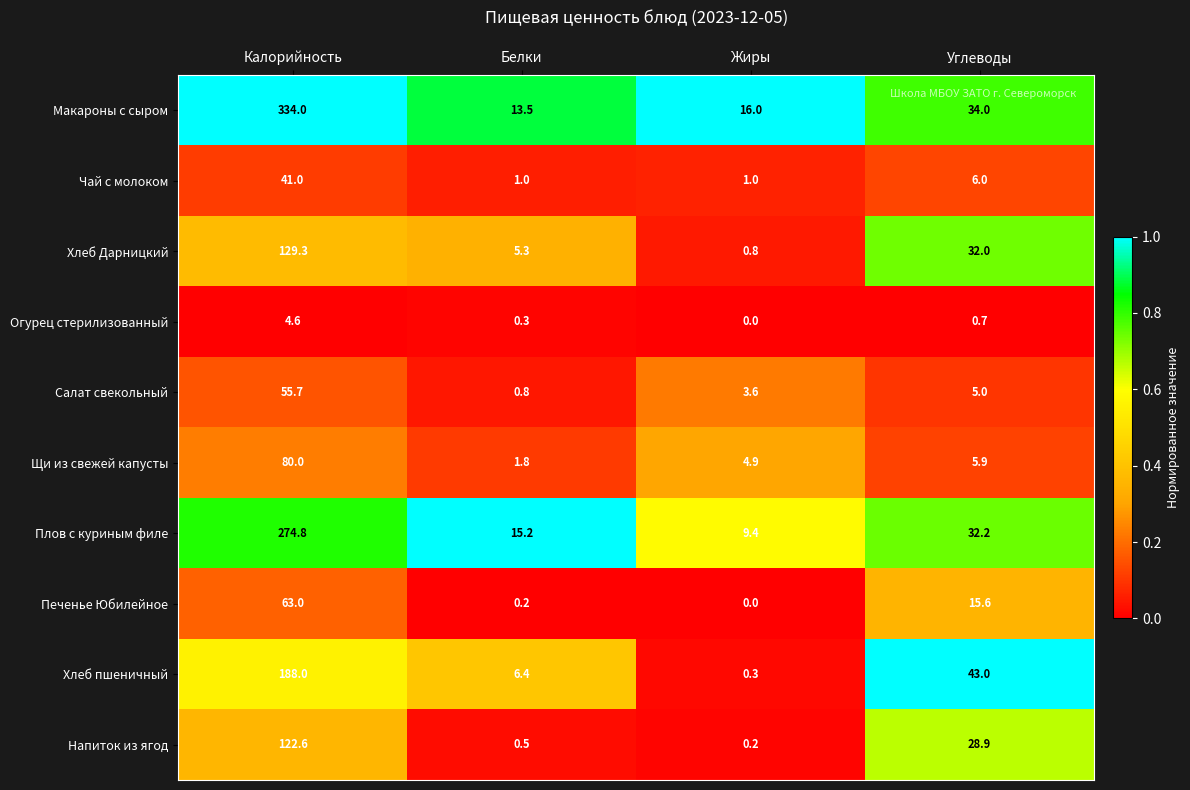

What is the approximate value of Макароны с сыром at Жиры?

16.0